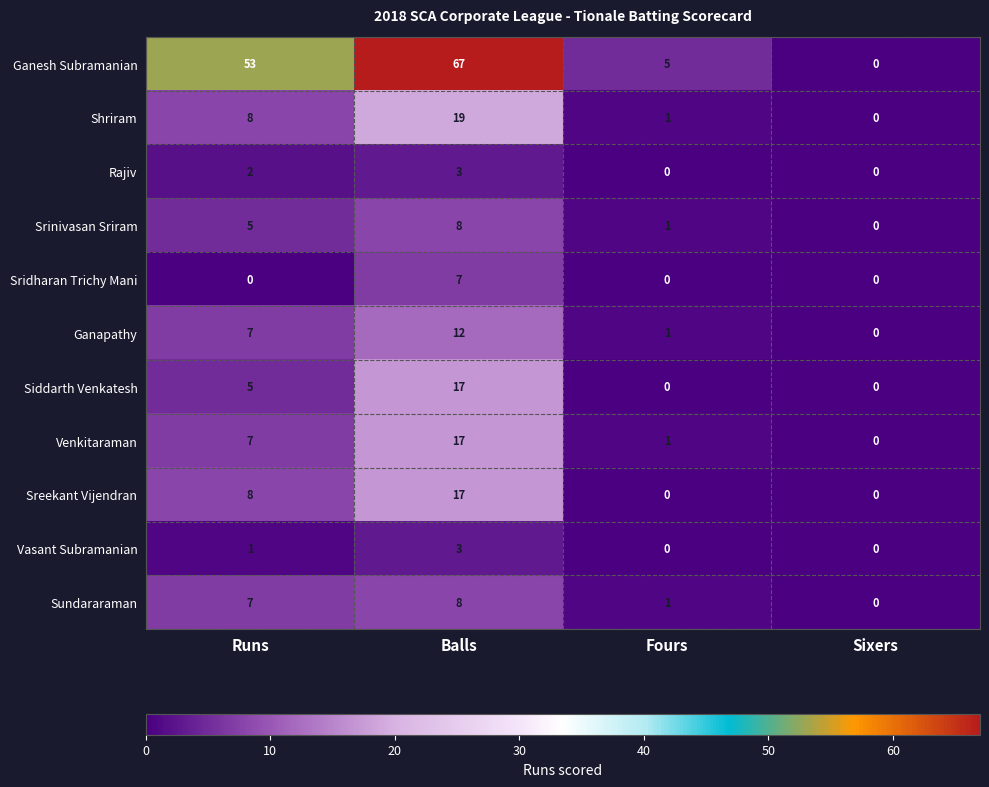

Which category has the highest value across all series?

Balls